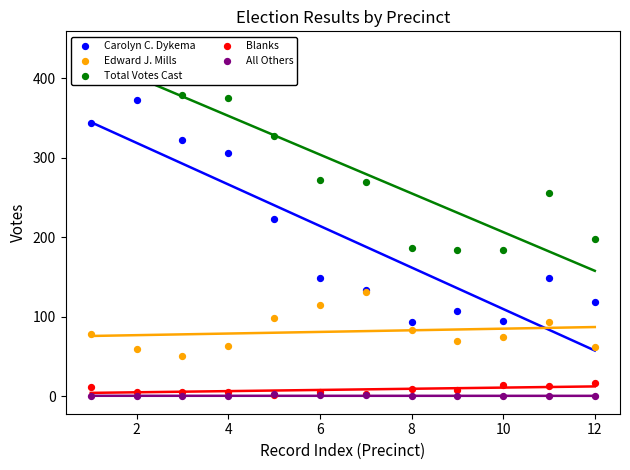

At which category is the sum across all series the highest?

2